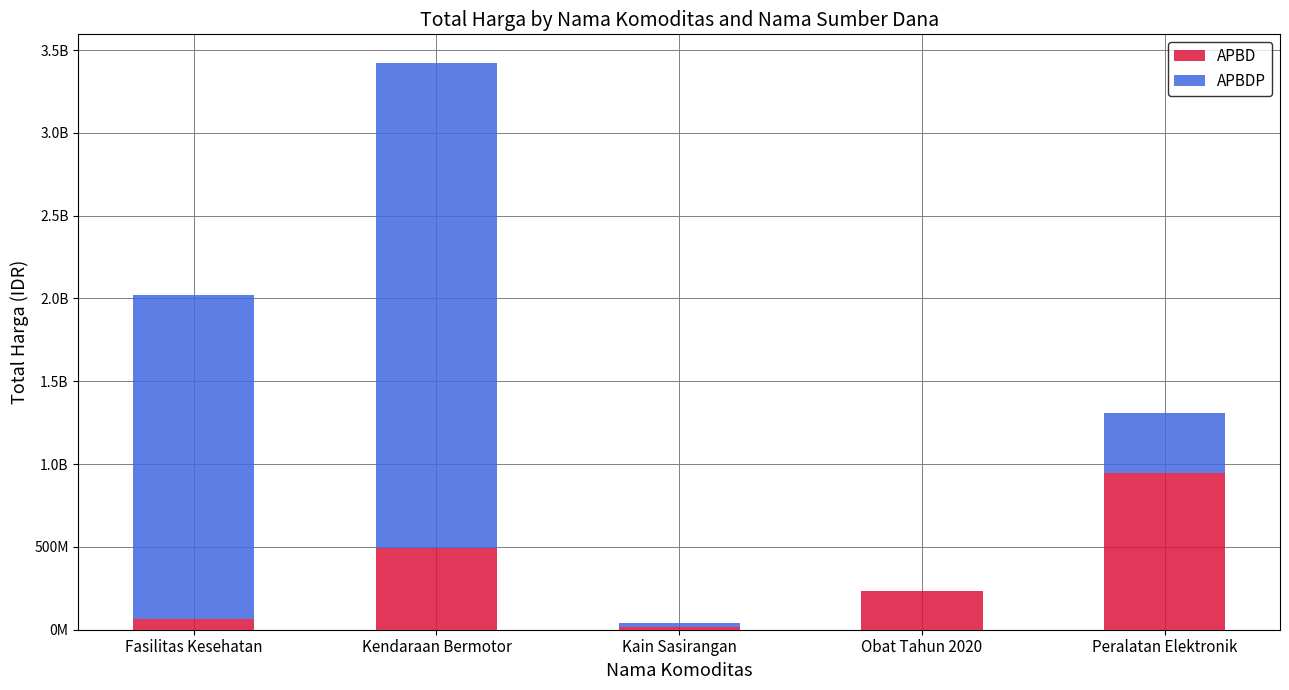

True or false: APBD has a value of 27483915 at Kain Sasirangan.

False